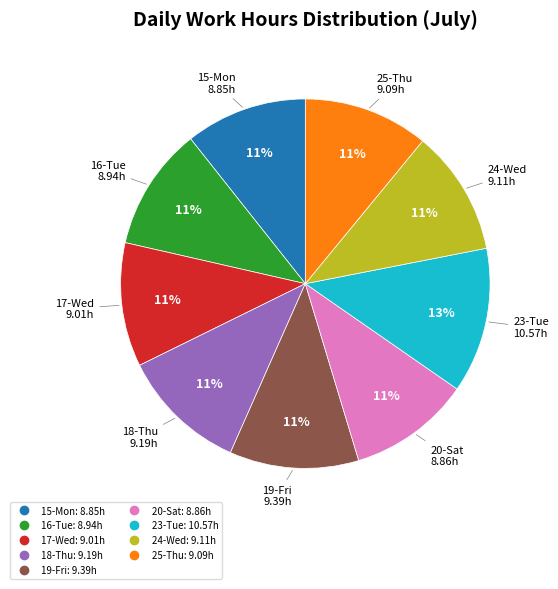

Count the number of slices in the pie.

9